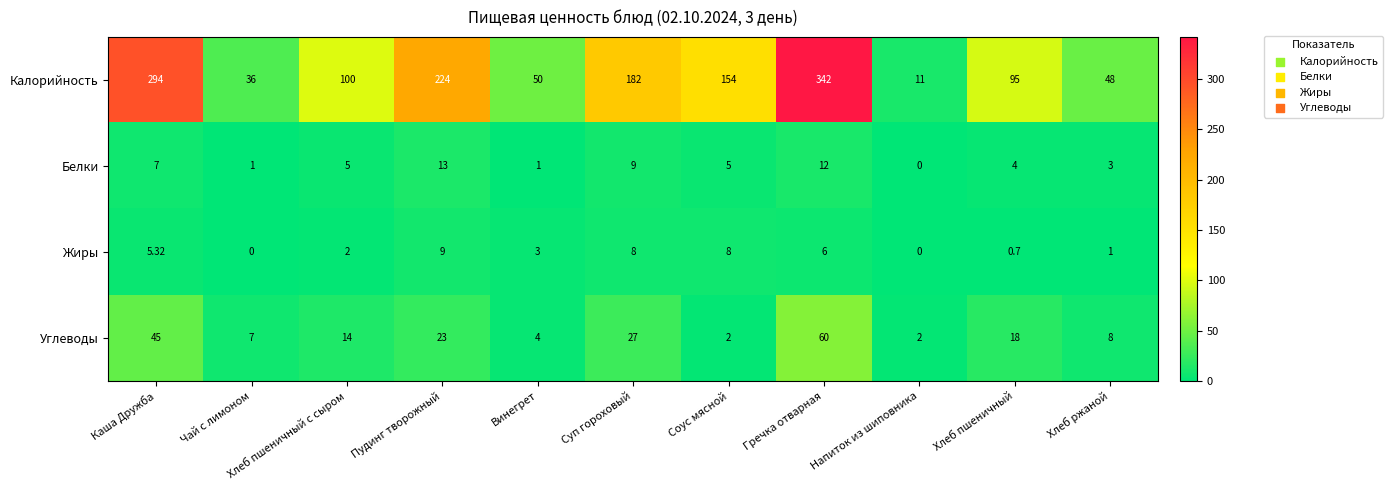

Which series has the largest total across all categories?

Калорийность